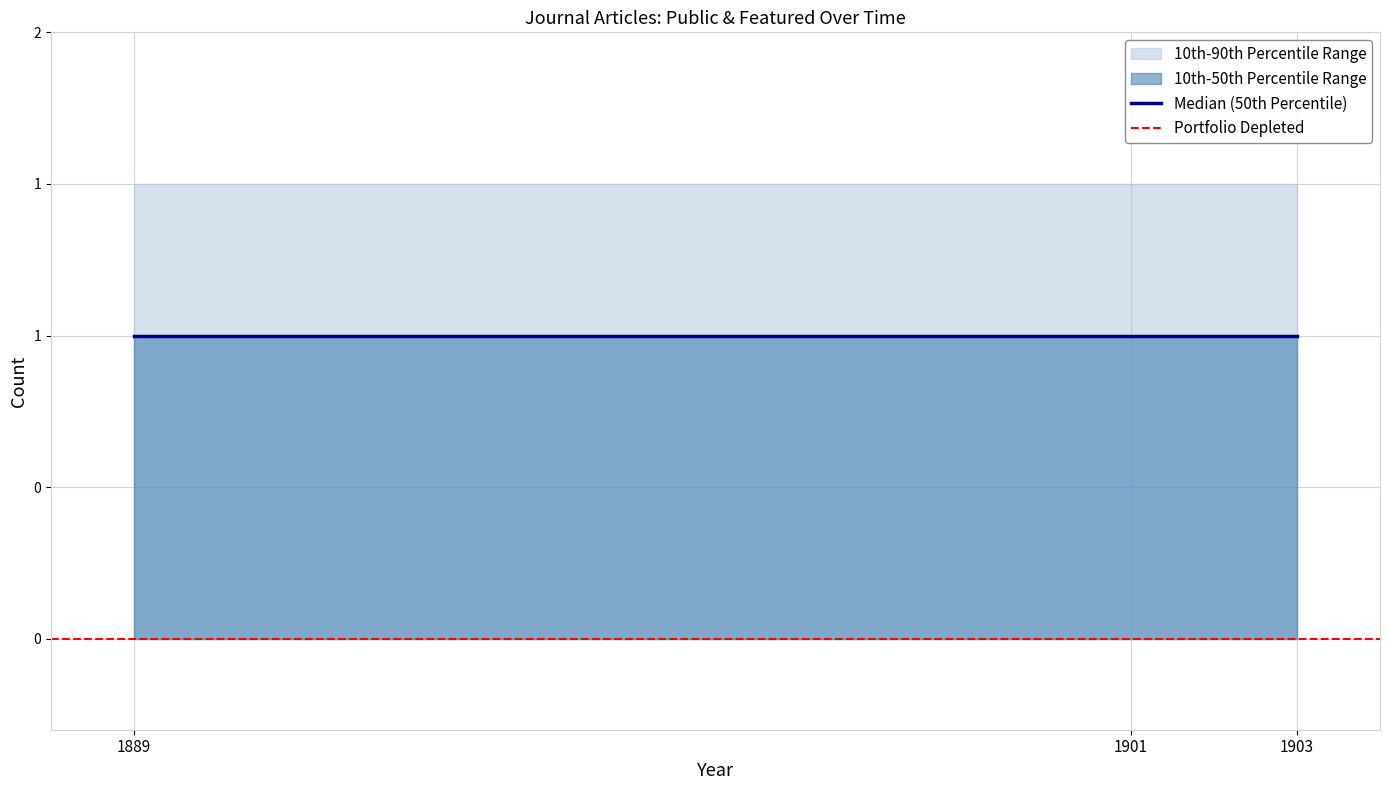

What is the spread (max minus min) of values at 10-08-1901?

1